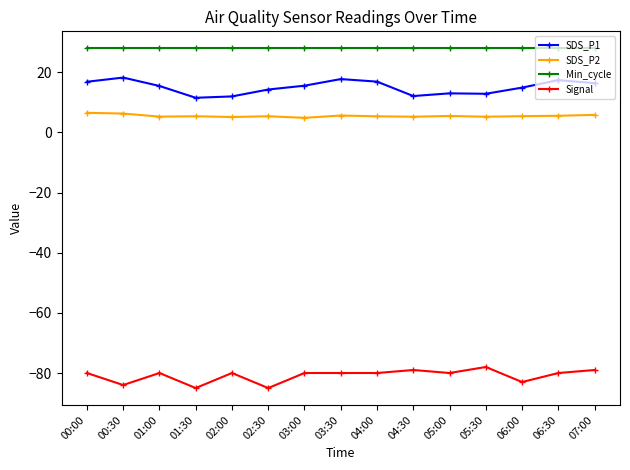

At how many categories does at least one series exceed 25?

15